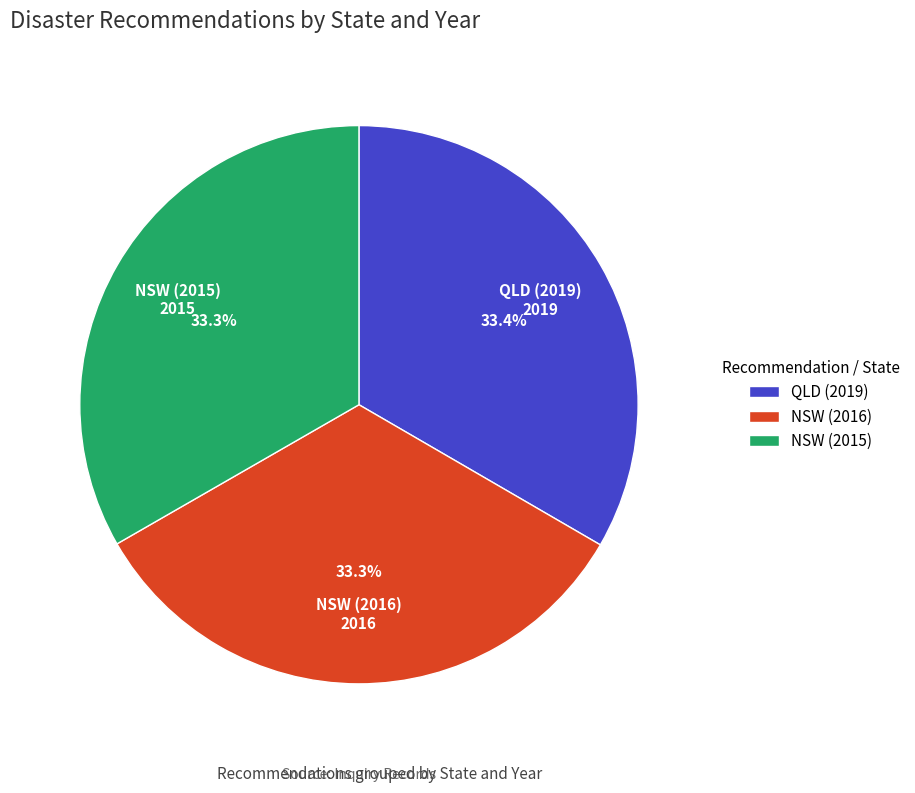

How many slices are in this pie chart?

3